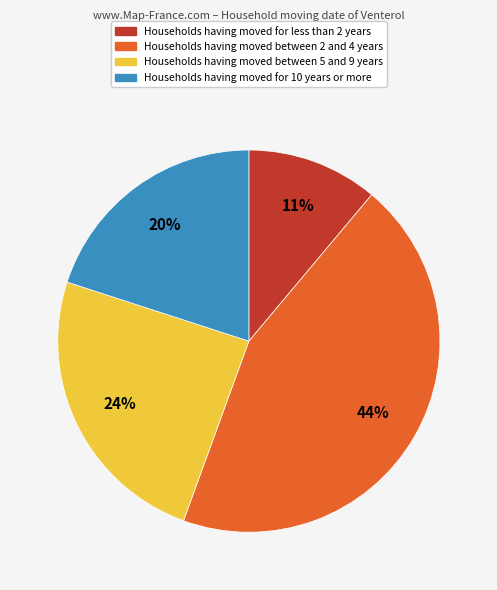

Is it true that Households having moved between 5 and 9 years is 17% of the pie?

False